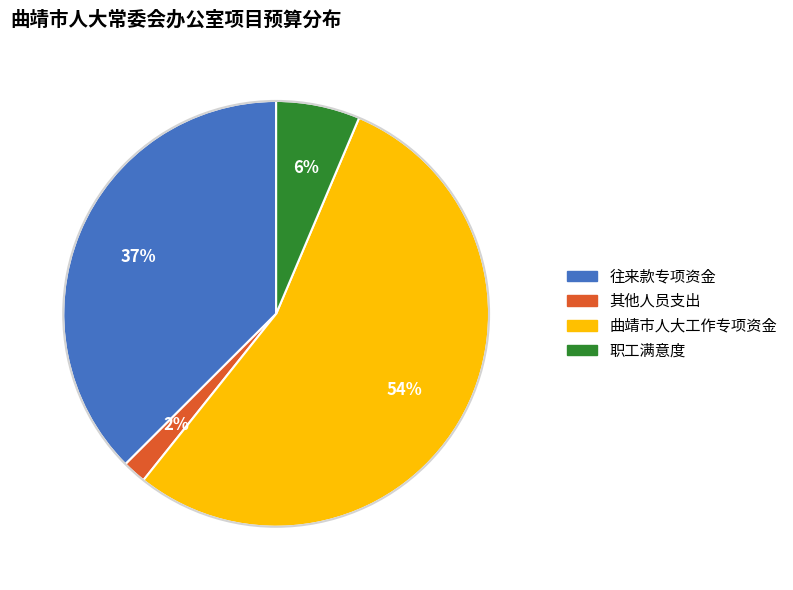

How many segments does this pie chart have?

4